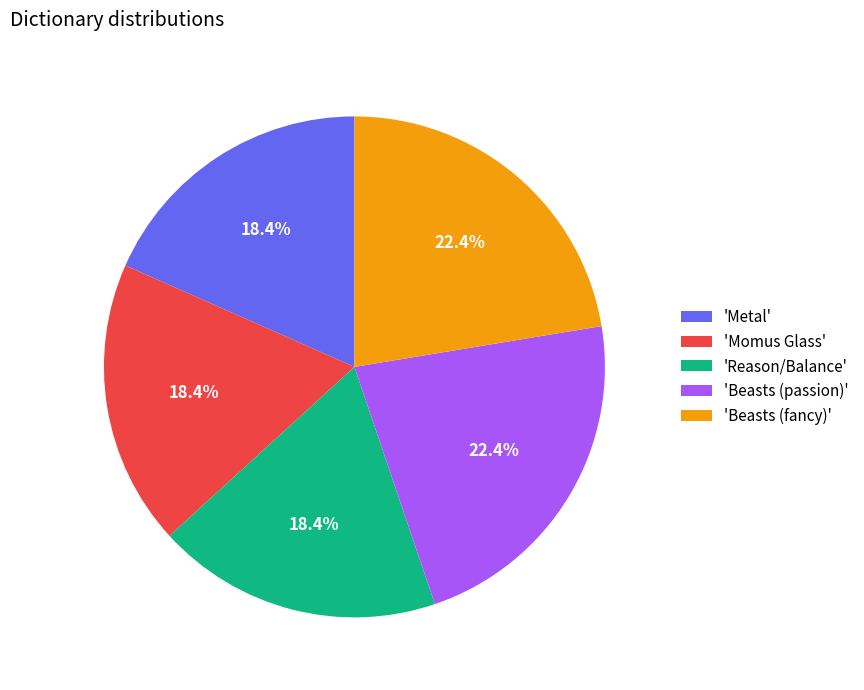

Combined, what portion of the pie is 'Metal' and 'Beasts (fancy)'?

40.8%